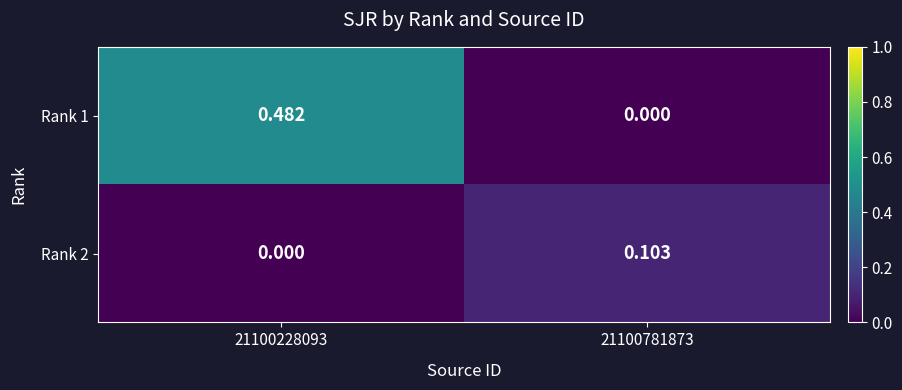

Is the value of Rank 2 at 21100781873 greater than the value of Rank 1 at 21100781873?

Yes